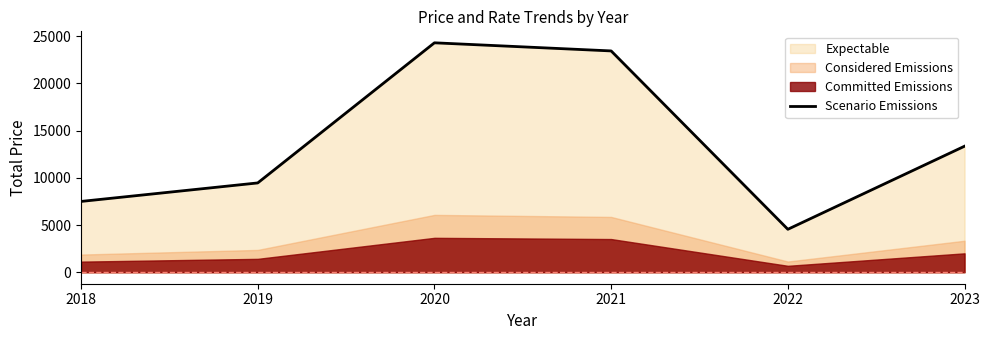

Rank the categories by value from lowest to highest.

2022, 2018, 2019, 2023, 2021, 2020